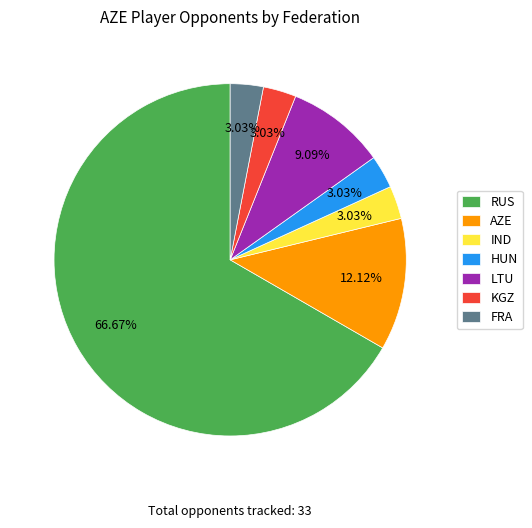

Which slice is the largest?

RUS